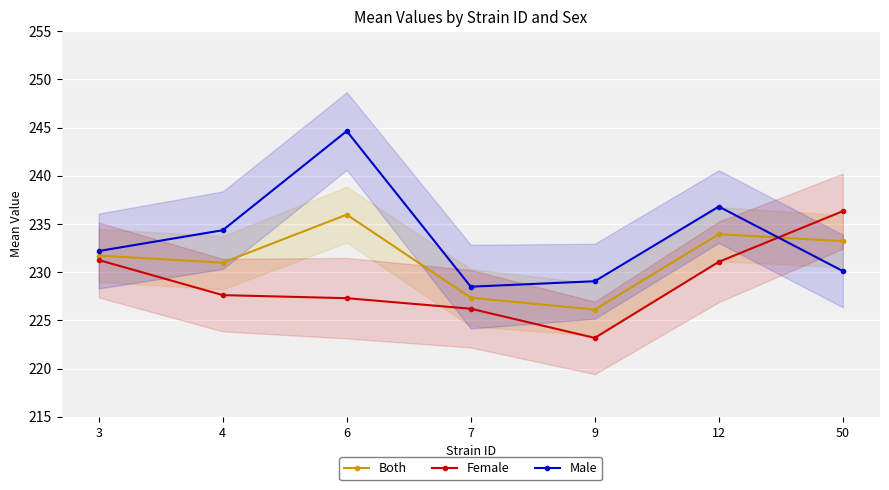

What is the difference between the maximum and minimum values in the Female series?

13.1